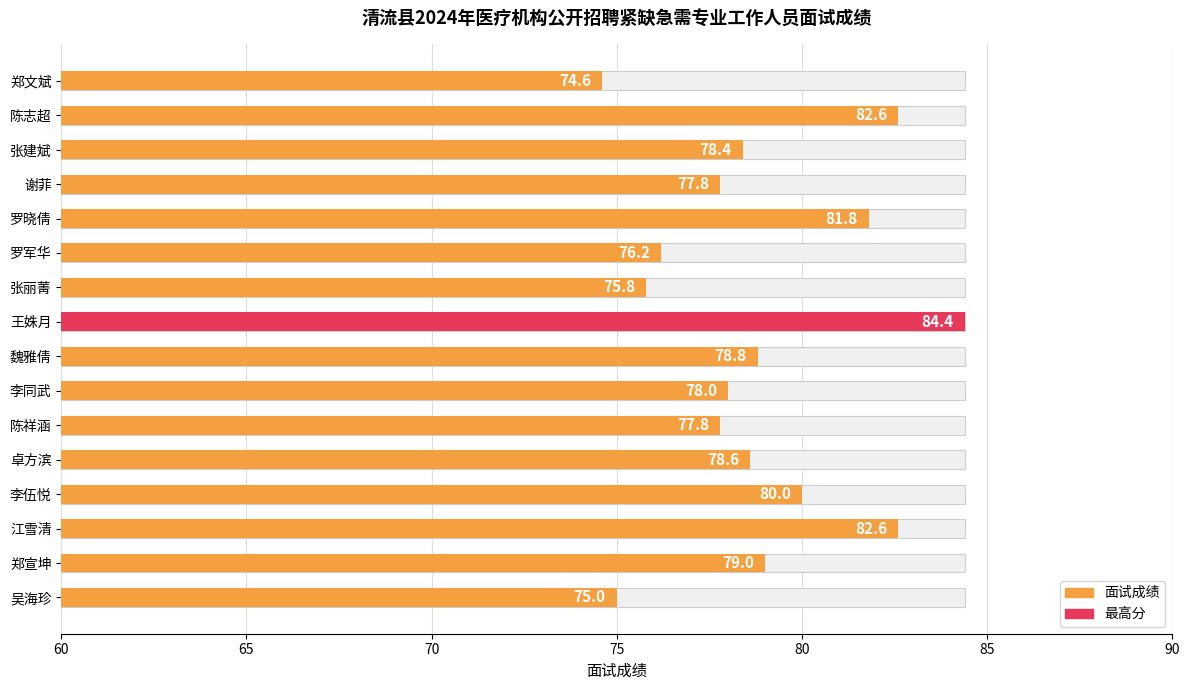

Does the chart contain stacked bars?

No